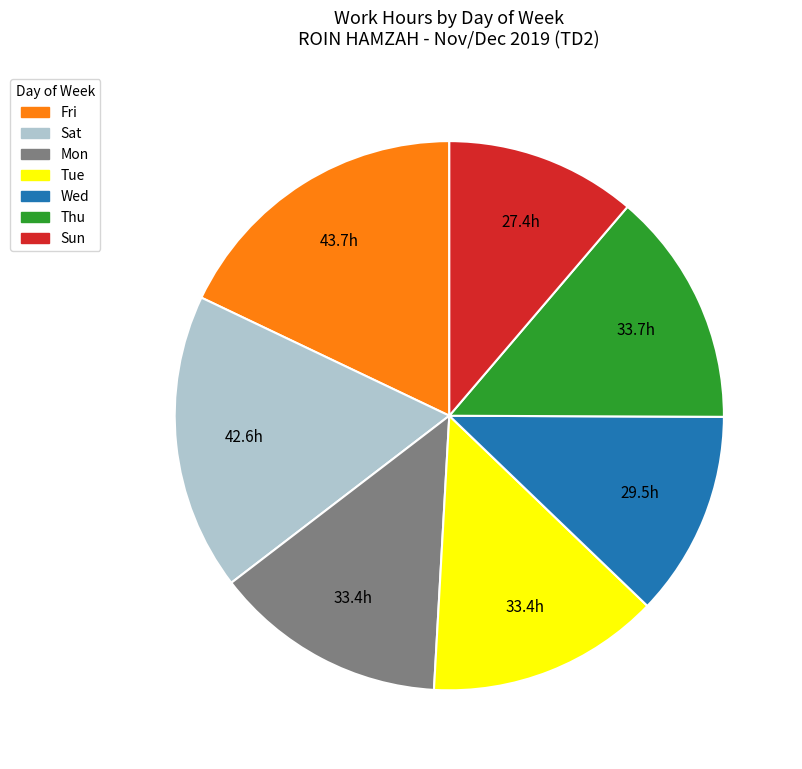

Is there any slice that represents more than half of the pie?

No